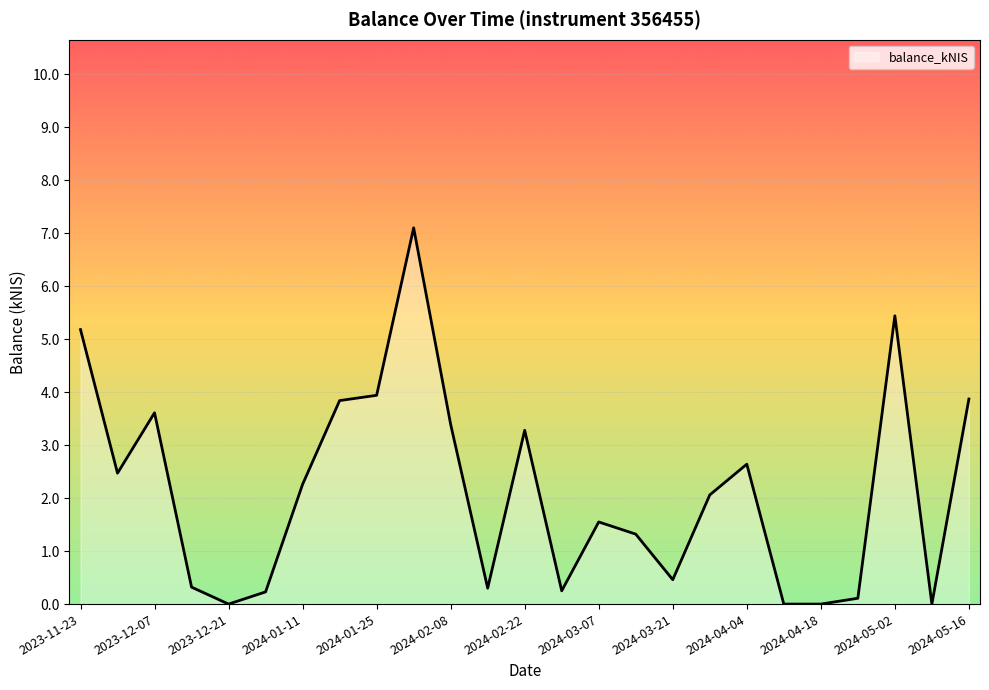

What is the maximum value shown in the chart?

7.1